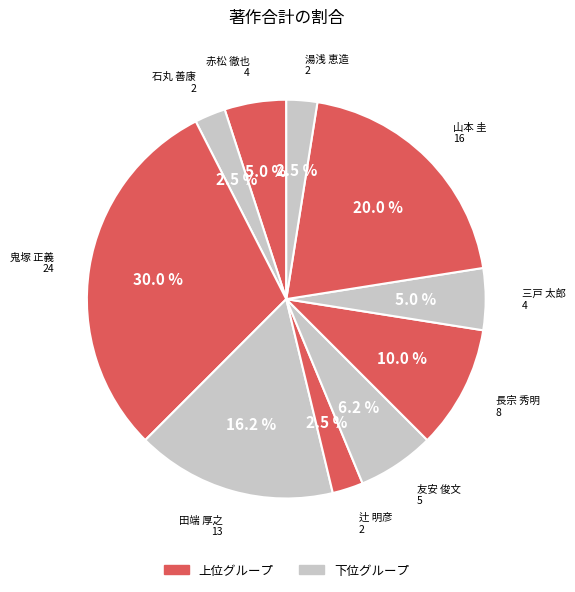

What percentage do 鬼塚 正義 and 湯浅 恵造 together represent?

32.5%